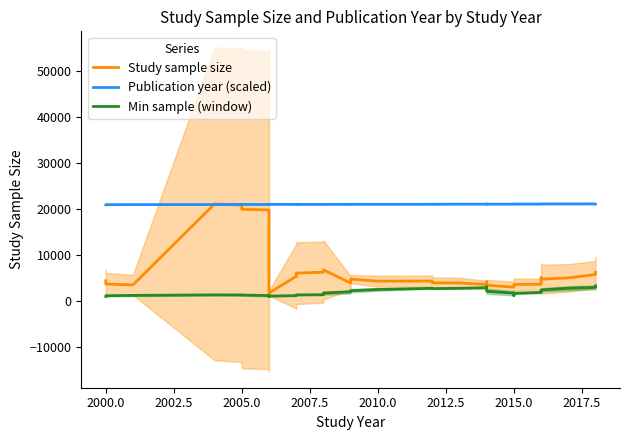

After their last crossing, which series has the higher values: Study sample size or Publication year (scaled)?

Publication year (scaled)